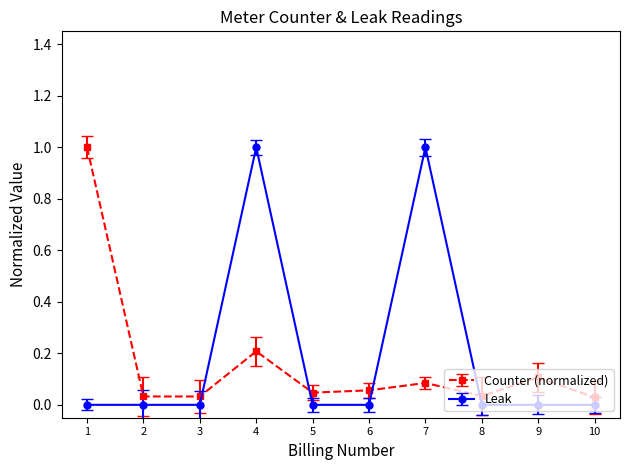

What is the average value of the Leak series?

0.2